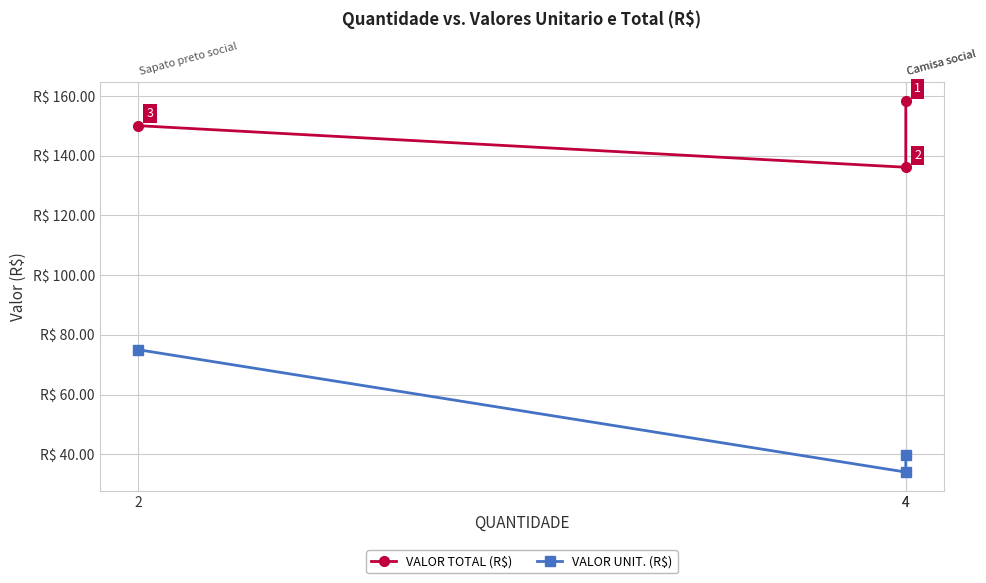

What is the minimum value for VALOR UNIT. (R$)?

34.0